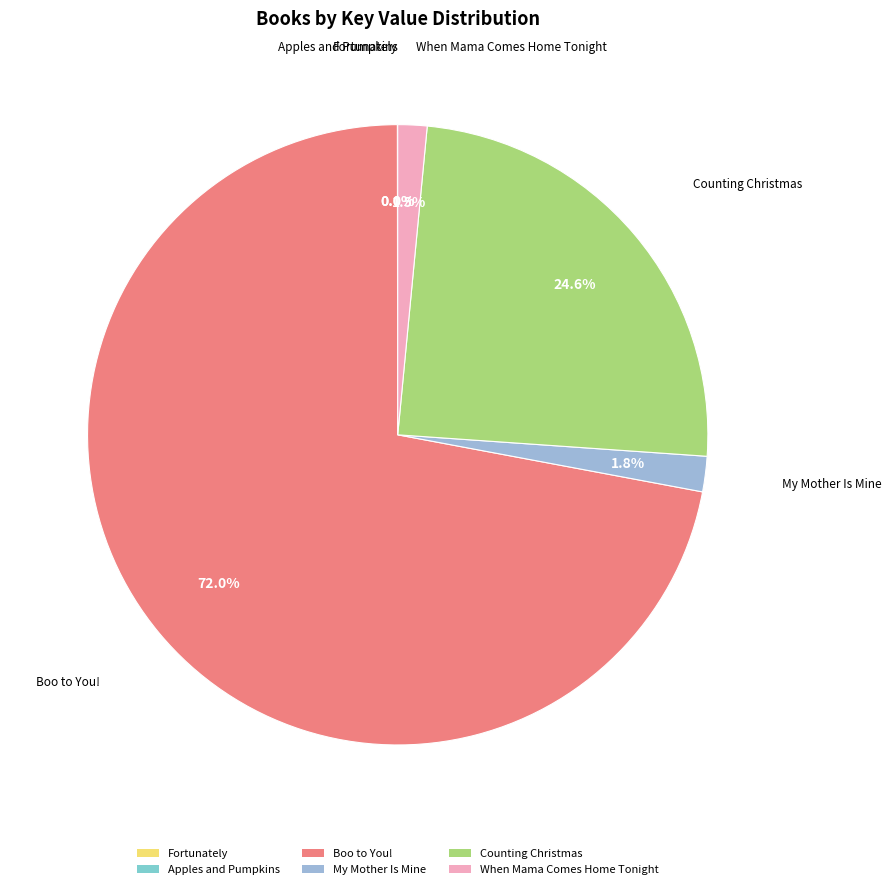

Which category has the biggest portion of the pie?

Boo to You!